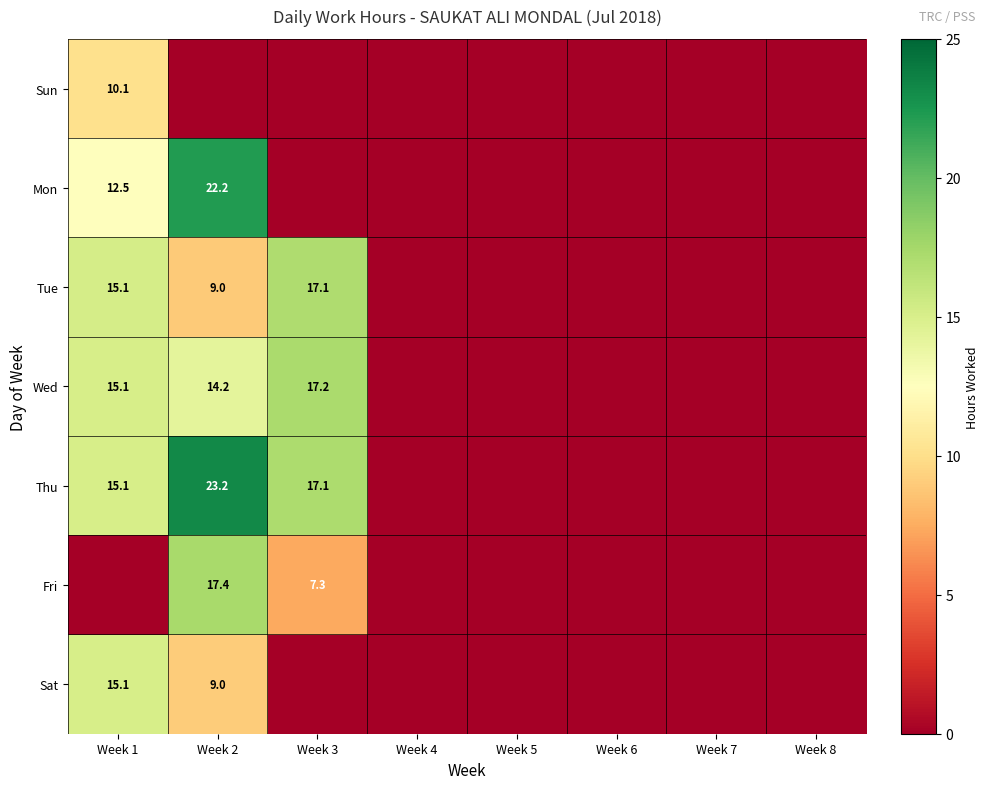

What is the difference between the maximum and second lowest values in the Sun series?

10.1